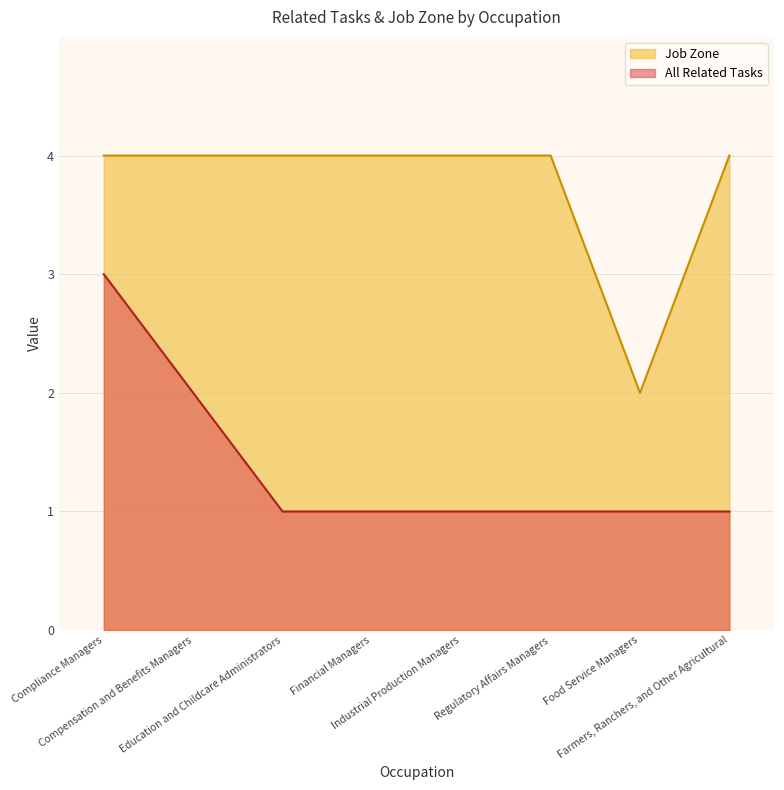

What is the lowest value of the All Related Tasks series?

1